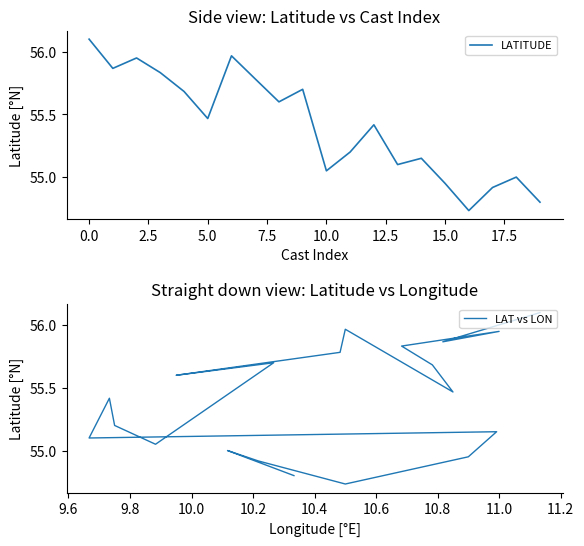

What is the value of the LAT vs LON point at the 3rd from the left?

56.0